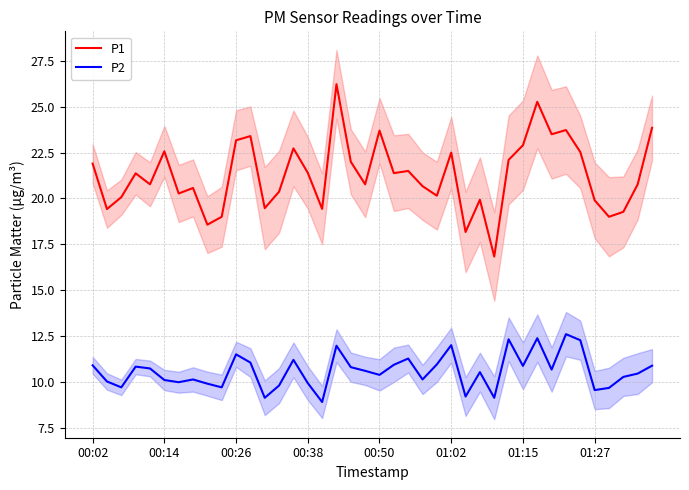

Rank the series by their maximum value, from lowest to highest.

P2, P1